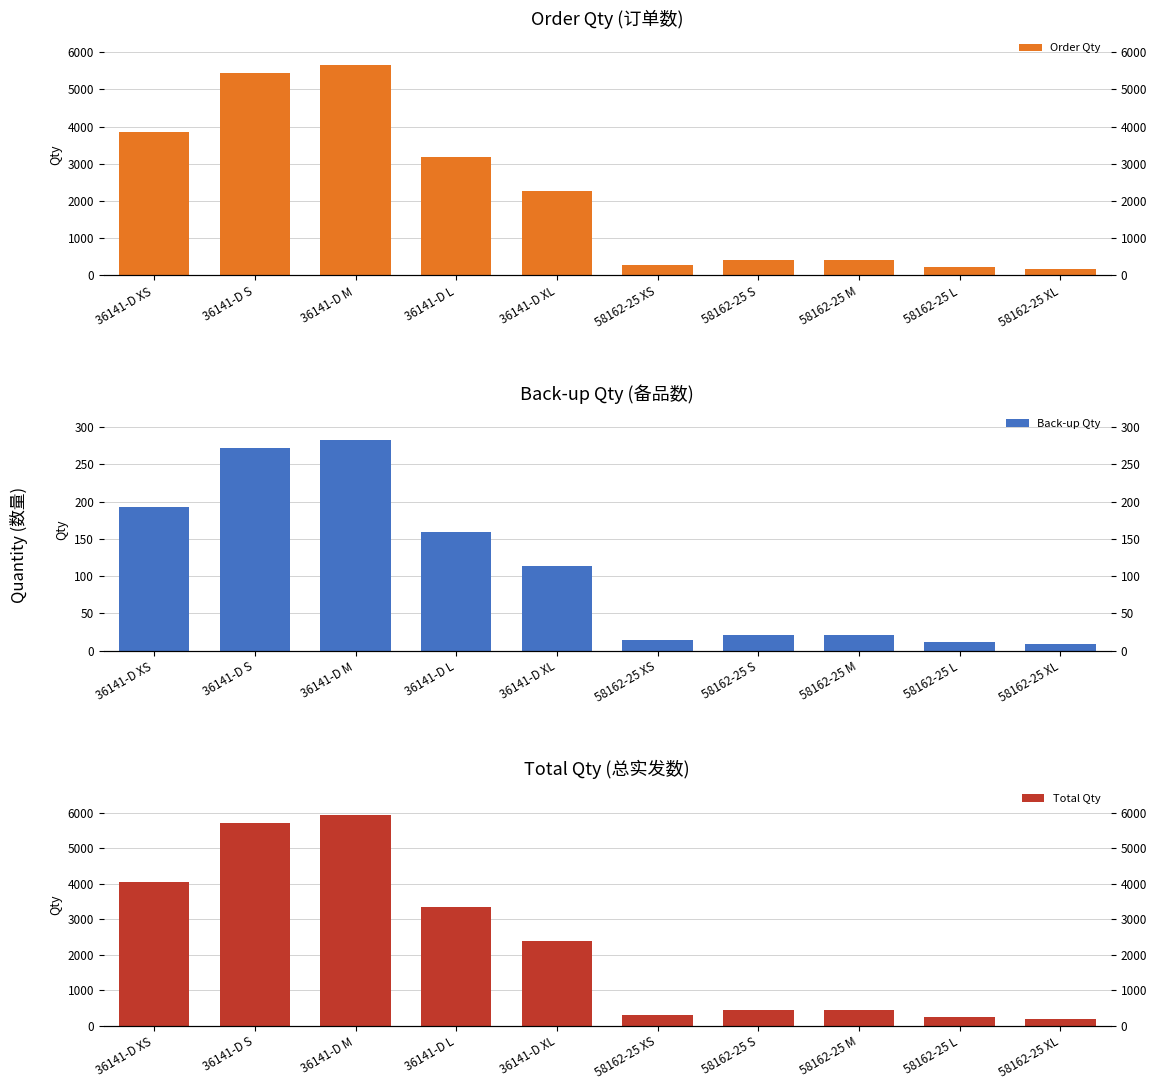

The value of Back-up Qty at 58162-25 XL is 8.5. True or false?

True